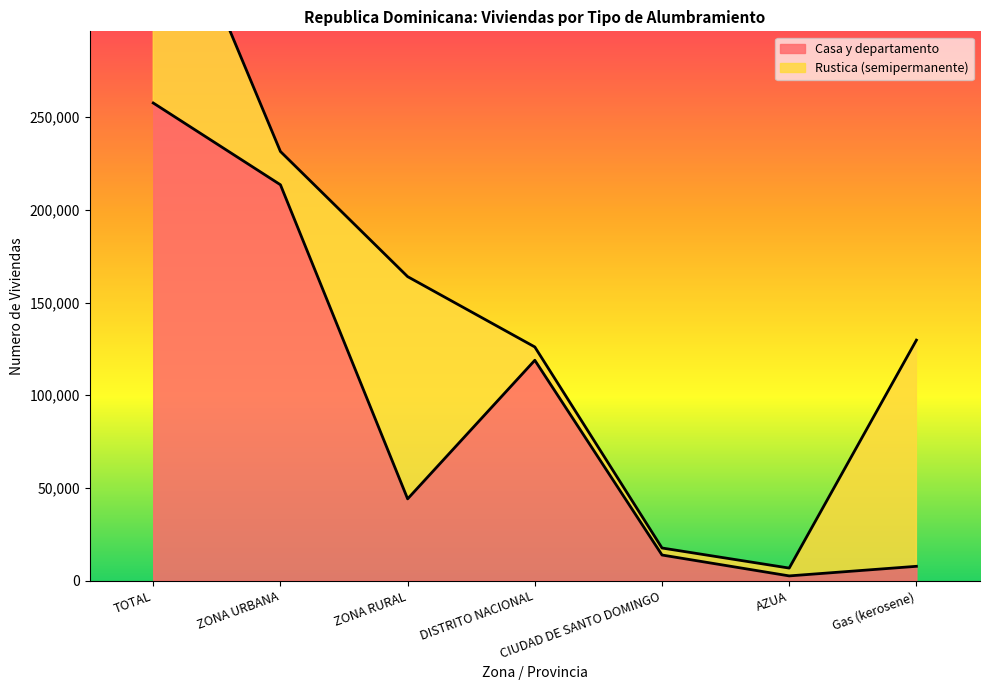

Reading left to right, transcribe all the data shown in this chart.

TOTAL=257609	ZONA URBANA=213499	ZONA RURAL=44110	DISTRITO NACIONAL=118862	CIUDAD DE SANTO DOMINGO=13828	AZUA=2565	Gas (kerosene)=7738